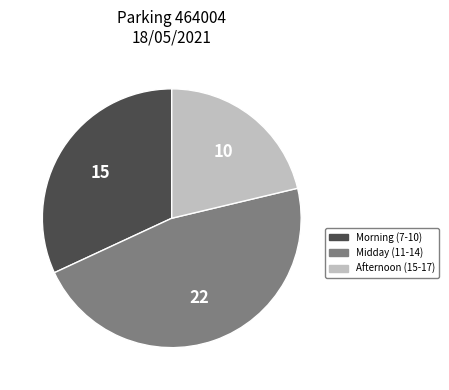

Is there a majority slice in this chart?

No